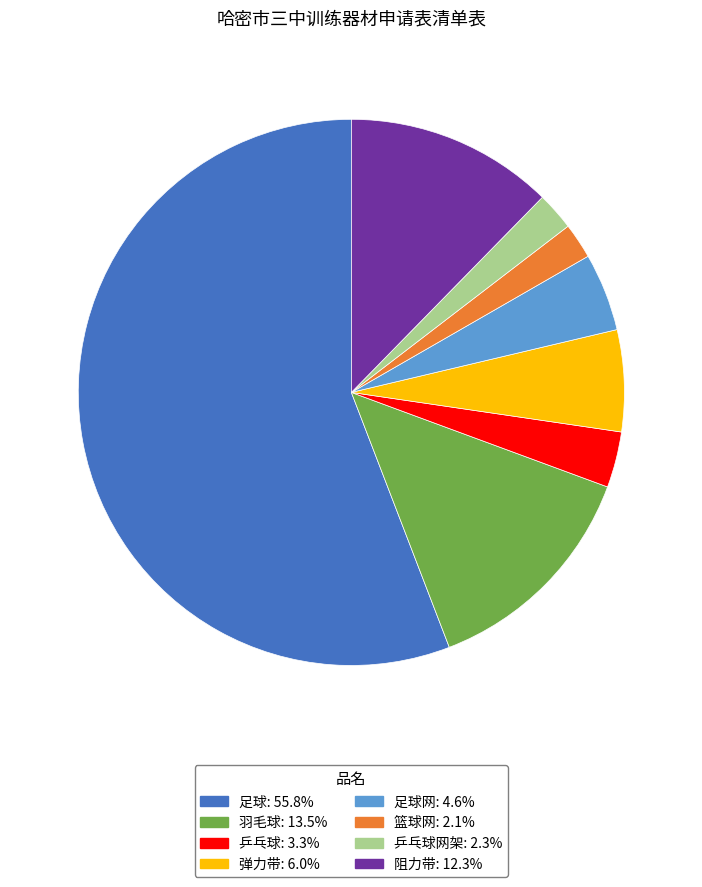

Combined, do 弹力带: 6.0% and 篮球网: 2.1% account for over 50%?

No